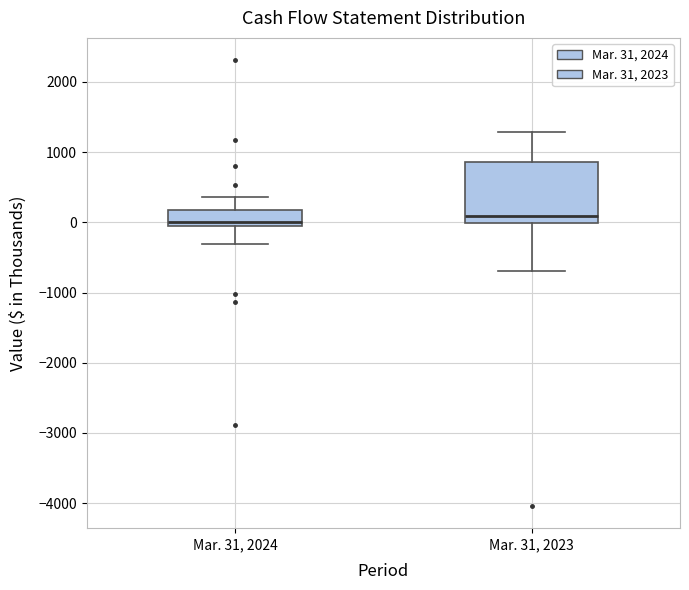

Reading left to right, transcribe this box plot: for each box, give where its median line is, the range the box spans, and where its two whiskers end, as read against the y-axis. The values are not printed on the chart, so give them approximately, as read against the axis.

Mar. 31, 2024: median 0, box -100 to 200, whiskers -300 to 400
Mar. 31, 2023: median 100, box 0 to 900, whiskers -700 to 1300